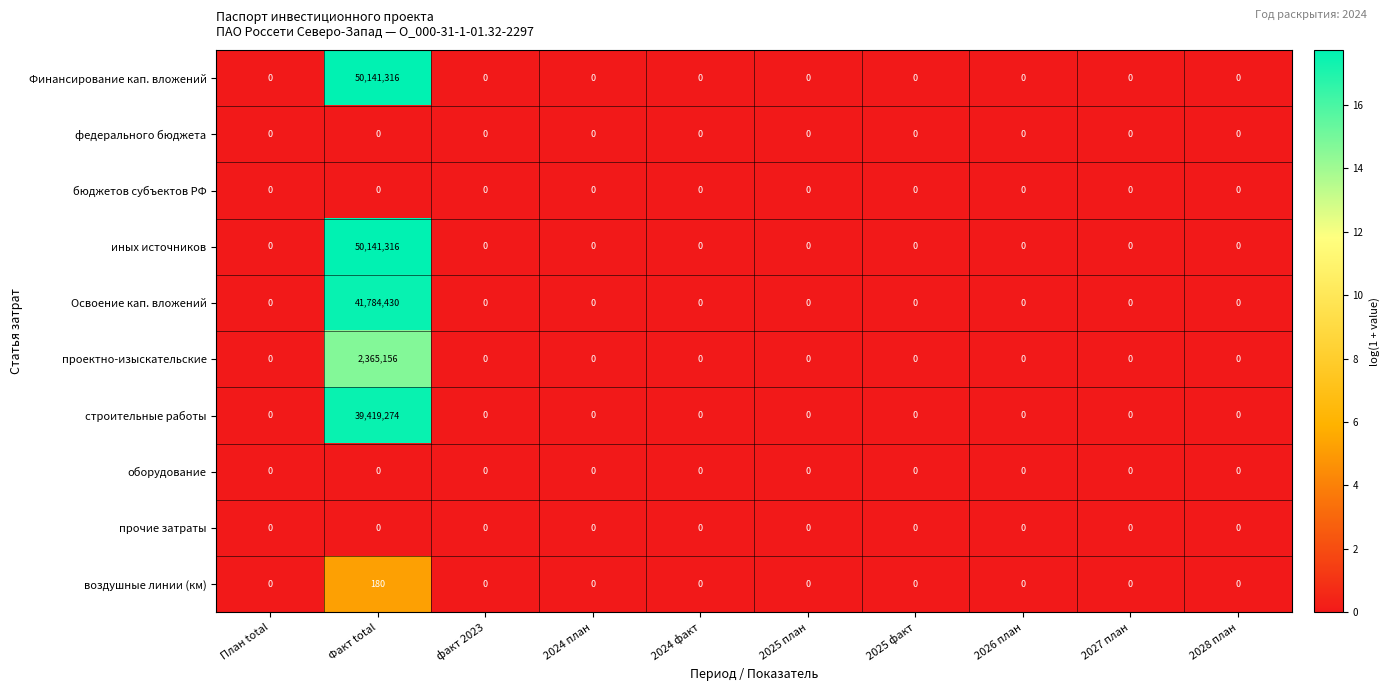

Which label corresponds to the largest value in the chart?

Факт total